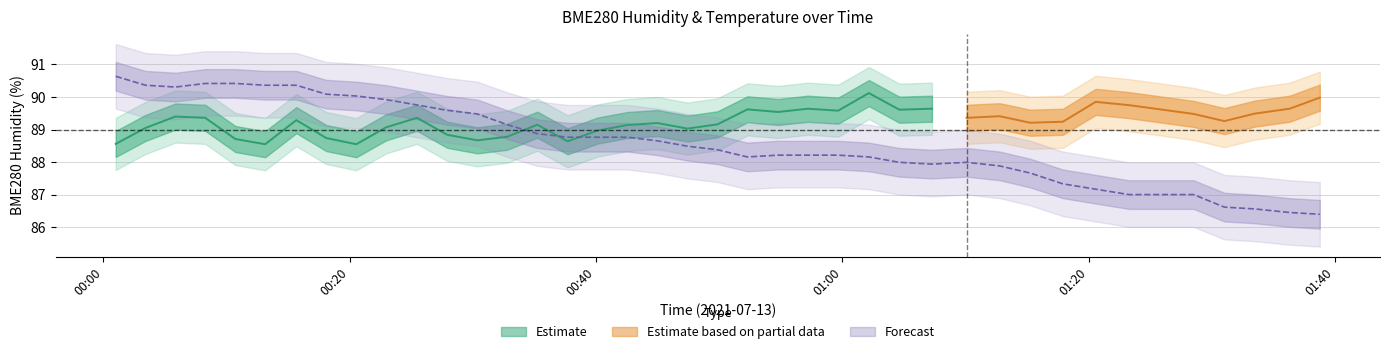

What is the value of the 35th point from the left?

87.0